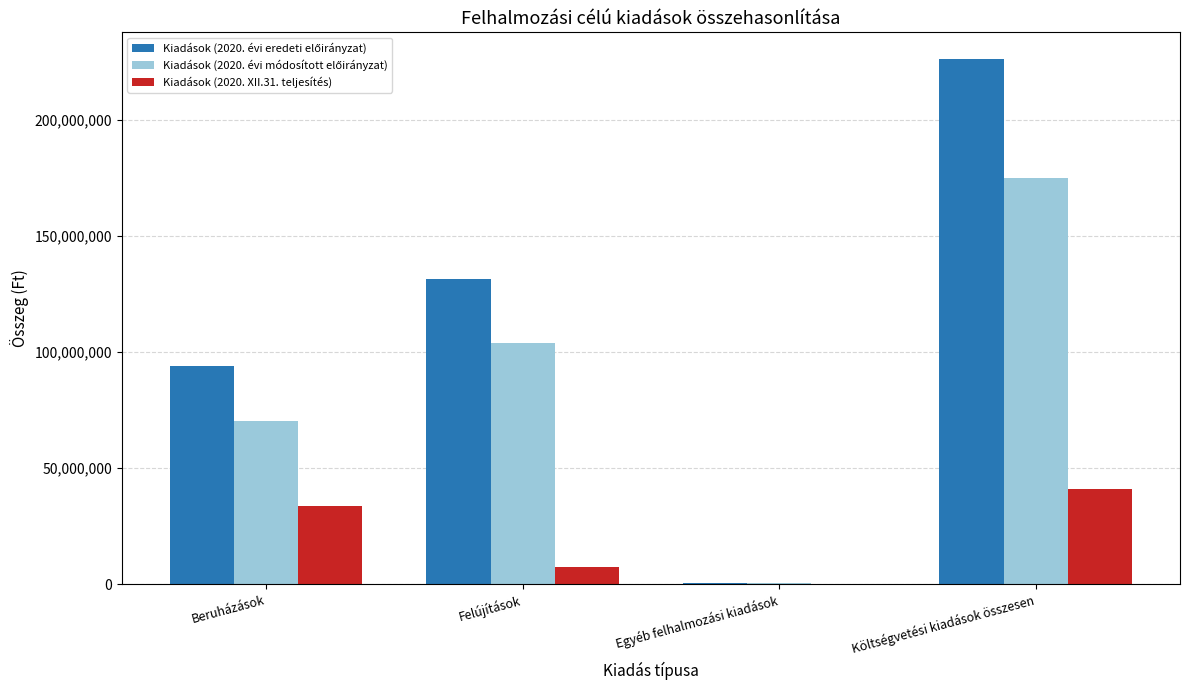

The value of Kiadások (2020. XII.31. teljesítés) at Egyéb felhalmozási kiadások is -13588557. True or false?

False